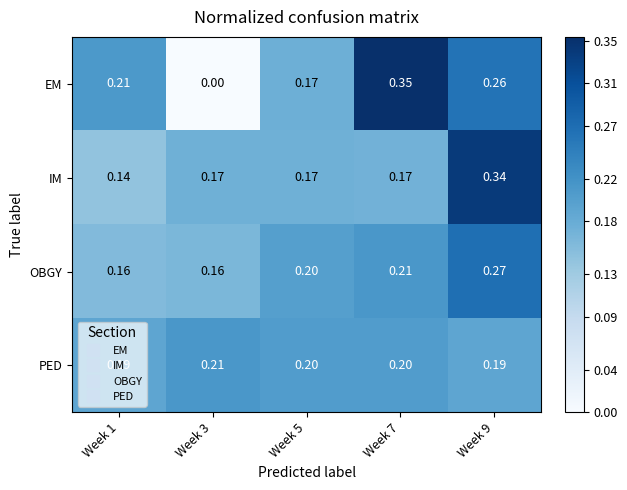

At how many categories does at least one series exceed 0?

5